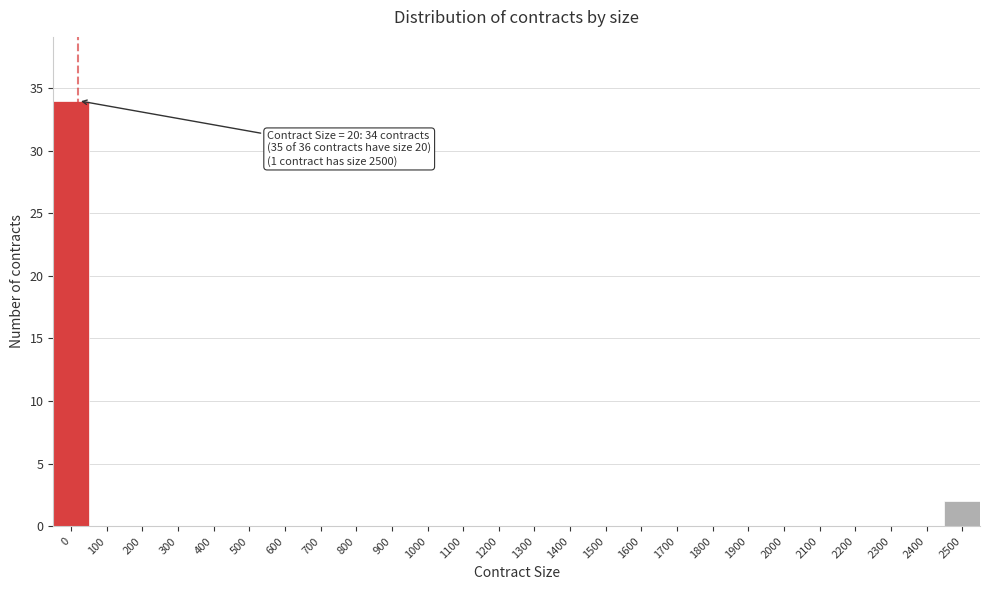

Reading right to left, what are all the values shown in this chart?

2500=2	2400=0	2300=0	2200=0	2100=0	2000=0	1900=0	1800=0	1700=0	1600=0	1500=0	1400=0	1300=0	1200=0	1100=0	1000=0	900=0	800=0	700=0	600=0	500=0	400=0	300=0	200=0	100=0	0=34